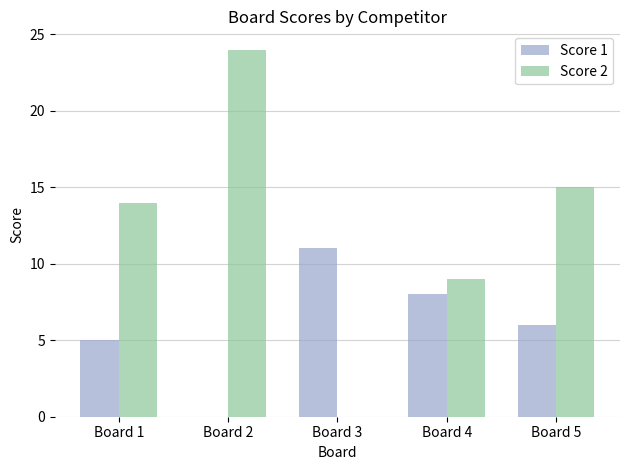

Which category has the highest value in the Score 1 series?

Board 3